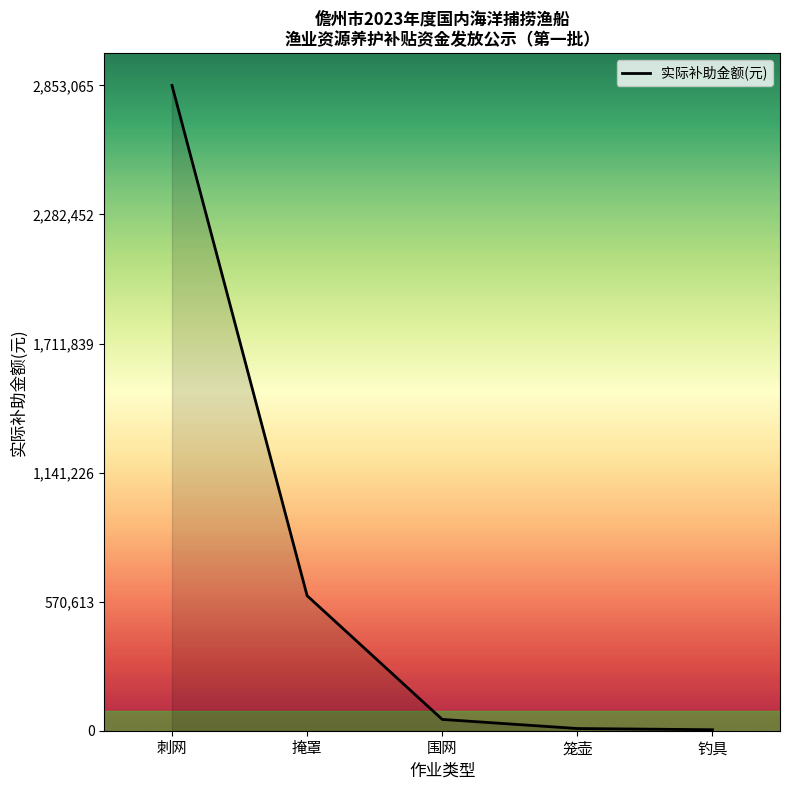

What value does the data have at 钓具?

4375.0